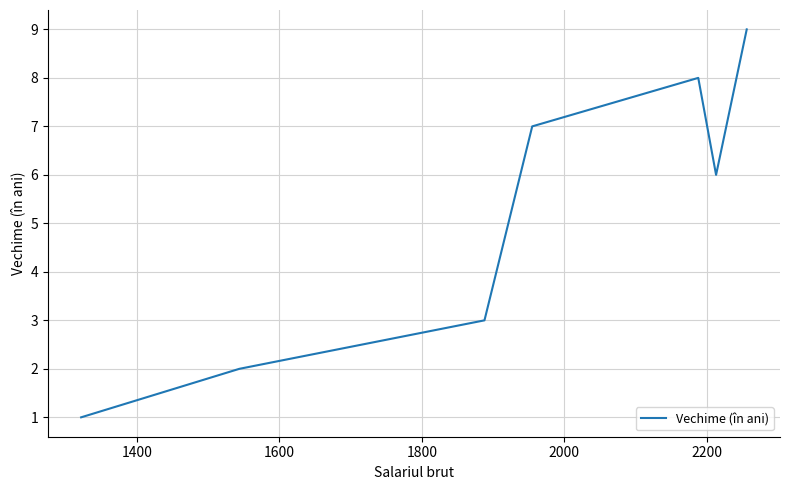

What is the difference between the second highest and second lowest values?

6